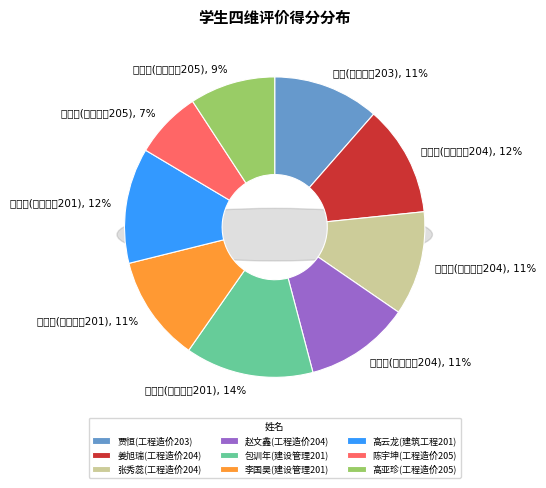

What is the change in value from 贾恒(工程造价203) to 李国昊(建设管理201)?

-0.1